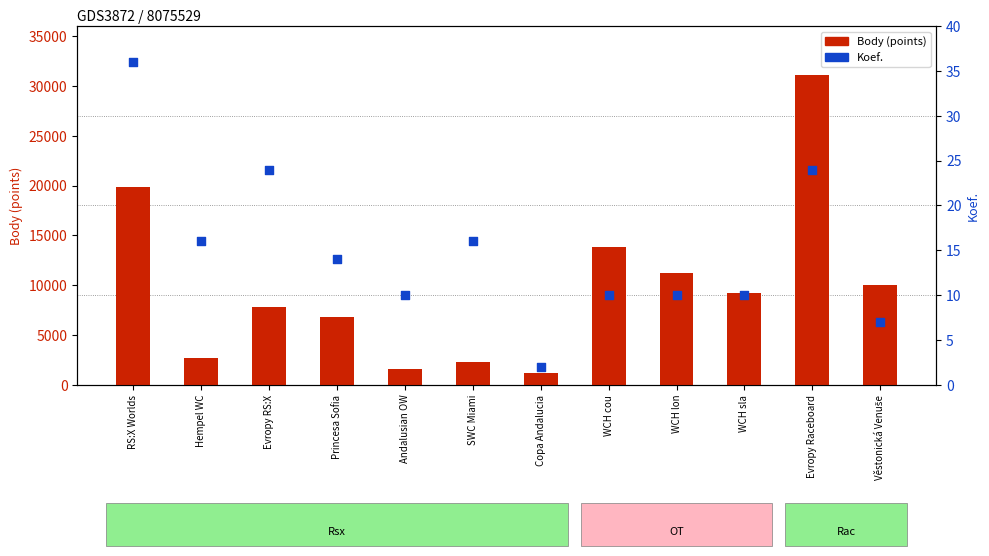

At how many categories does at least one series exceed 10901?

4